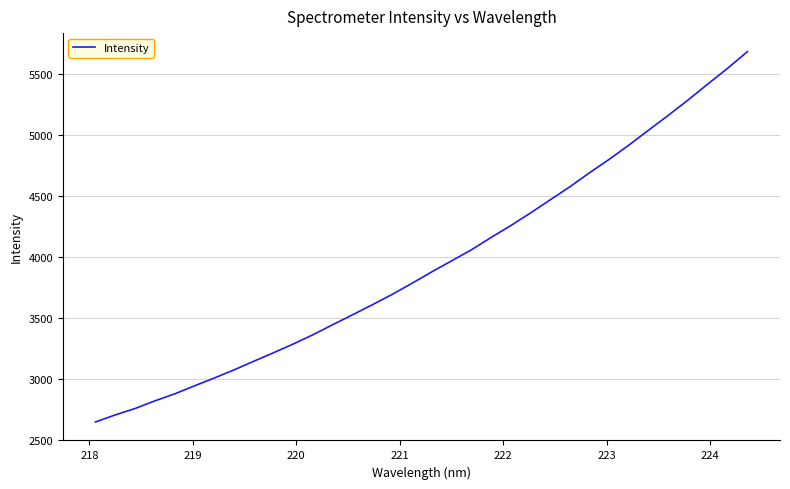

What is the maximum value shown in the chart?

5684.2